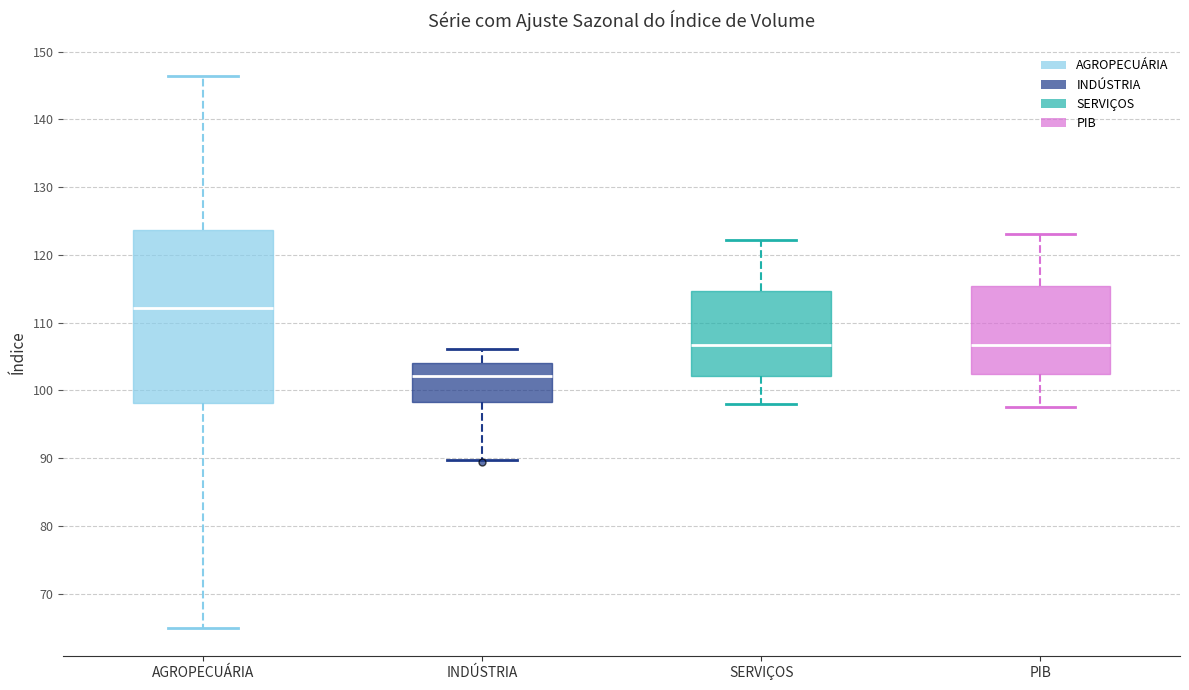

Reading left to right, transcribe this box plot: for each box, give where its median line is, the range the box spans, and where its two whiskers end, as read against the y-axis. The values are not printed on the chart, so give them approximately, as read against the axis.

AGROPECUÁRIA: median 112, box 98 to 124, whiskers 65 to 146
INDÚSTRIA: median 102, box 98 to 104, whiskers 90 to 106
SERVIÇOS: median 107, box 102 to 115, whiskers 98 to 122
PIB: median 107, box 102 to 115, whiskers 98 to 123